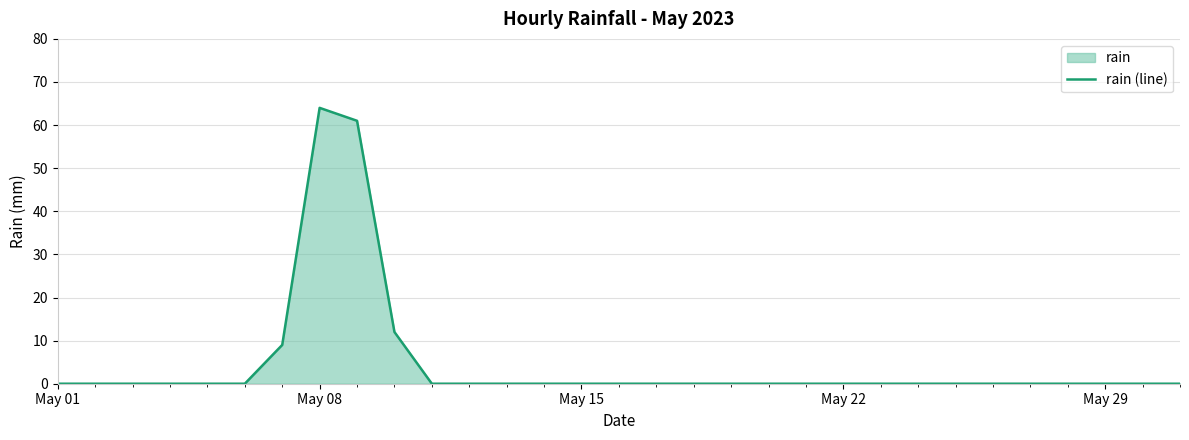

Which label corresponds to the largest value in the chart?

May 08